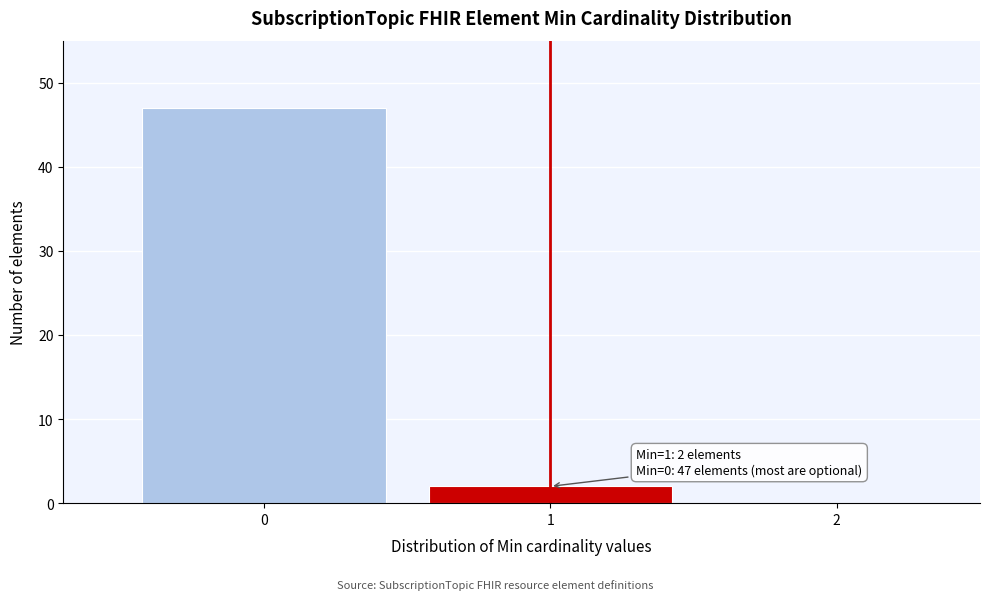

Reading right to left, list all the values displayed in this chart.

2=0	1=2	0=47